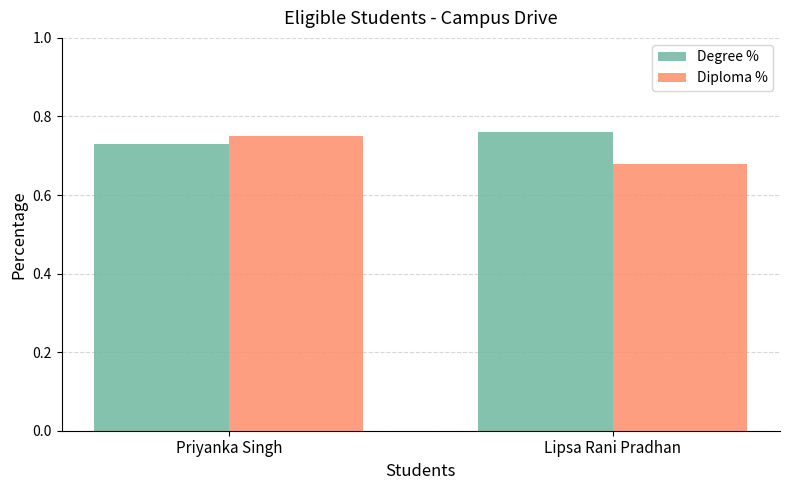

Count the Diploma % values in the range 0 to 1.

2